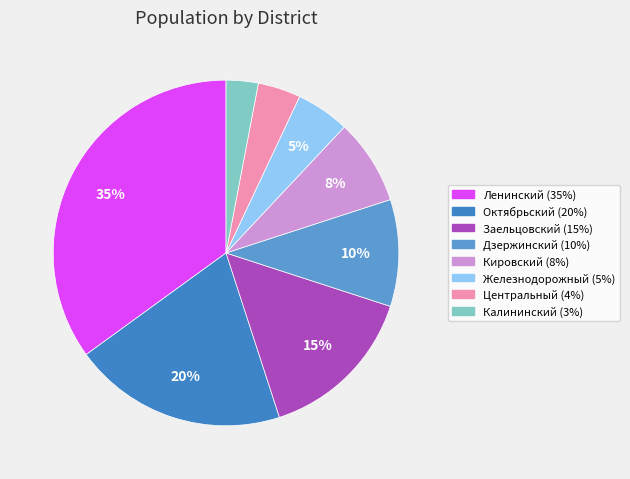

What percentage is NOT represented by Кировский?

92.0%